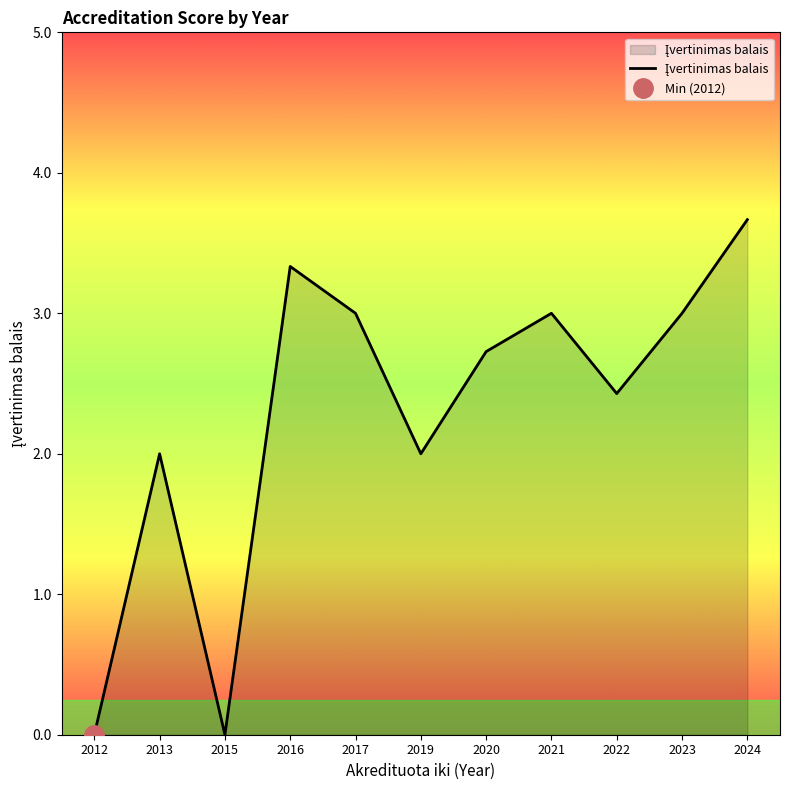

Which has a higher value, 2020 or 2019?

2020